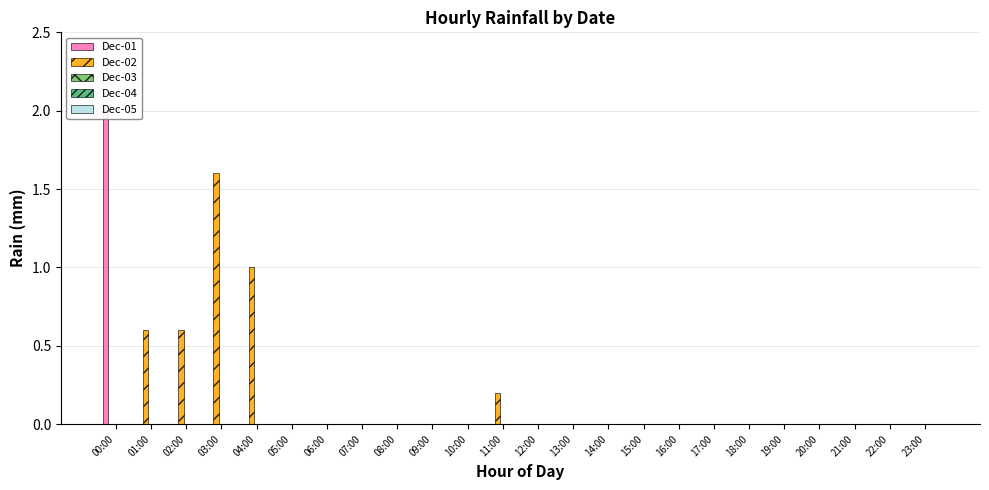

Reading right to left, what are all the values shown in this chart?

Dec-01: 23:00=0.0	22:00=0.0	21:00=0.0	20:00=0.0	19:00=0.0	18:00=0.0	17:00=0.0	16:00=0.0	15:00=0.0	14:00=0.0	13:00=0.0	12:00=0.0	11:00=0.0	10:00=0.0	09:00=0.0	08:00=0.0	07:00=0.0	06:00=0.0	05:00=0.0	04:00=0.0	03:00=0.0	02:00=0.0	01:00=0.0	00:00=2.0
Dec-02: 23:00=0.0	22:00=0.0	21:00=0.0	20:00=0.0	19:00=0.0	18:00=0.0	17:00=0.0	16:00=0.0	15:00=0.0	14:00=0.0	13:00=0.0	12:00=0.0	11:00=0.2	10:00=0.0	09:00=0.0	08:00=0.0	07:00=0.0	06:00=0.0	05:00=0.0	04:00=1.0	03:00=1.6	02:00=0.6	01:00=0.6	00:00=0.0
Dec-03: 23:00=0.0	22:00=0.0	21:00=0.0	20:00=0.0	19:00=0.0	18:00=0.0	17:00=0.0	16:00=0.0	15:00=0.0	14:00=0.0	13:00=0.0	12:00=0.0	11:00=0.0	10:00=0.0	09:00=0.0	08:00=0.0	07:00=0.0	06:00=0.0	05:00=0.0	04:00=0.0	03:00=0.0	02:00=0.0	01:00=0.0	00:00=0.0
Dec-04: 23:00=0.0	22:00=0.0	21:00=0.0	20:00=0.0	19:00=0.0	18:00=0.0	17:00=0.0	16:00=0.0	15:00=0.0	14:00=0.0	13:00=0.0	12:00=0.0	11:00=0.0	10:00=0.0	09:00=0.0	08:00=0.0	07:00=0.0	06:00=0.0	05:00=0.0	04:00=0.0	03:00=0.0	02:00=0.0	01:00=0.0	00:00=0.0
Dec-05: 23:00=0.0	22:00=0.0	21:00=0.0	20:00=0.0	19:00=0.0	18:00=0.0	17:00=0.0	16:00=0.0	15:00=0.0	14:00=0.0	13:00=0.0	12:00=0.0	11:00=0.0	10:00=0.0	09:00=0.0	08:00=0.0	07:00=0.0	06:00=0.0	05:00=0.0	04:00=0.0	03:00=0.0	02:00=0.0	01:00=0.0	00:00=0.0